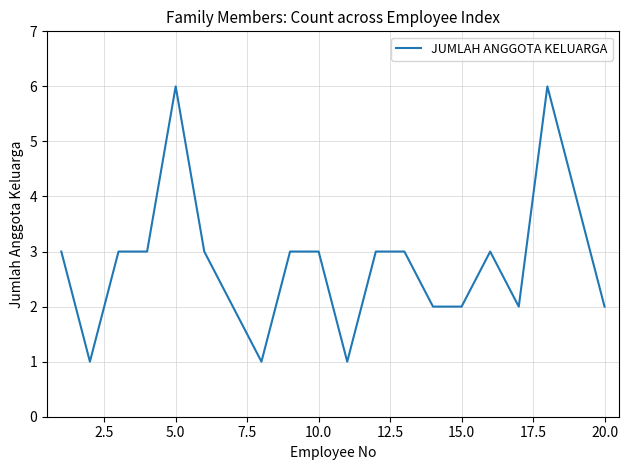

What is the greatest value displayed?

6